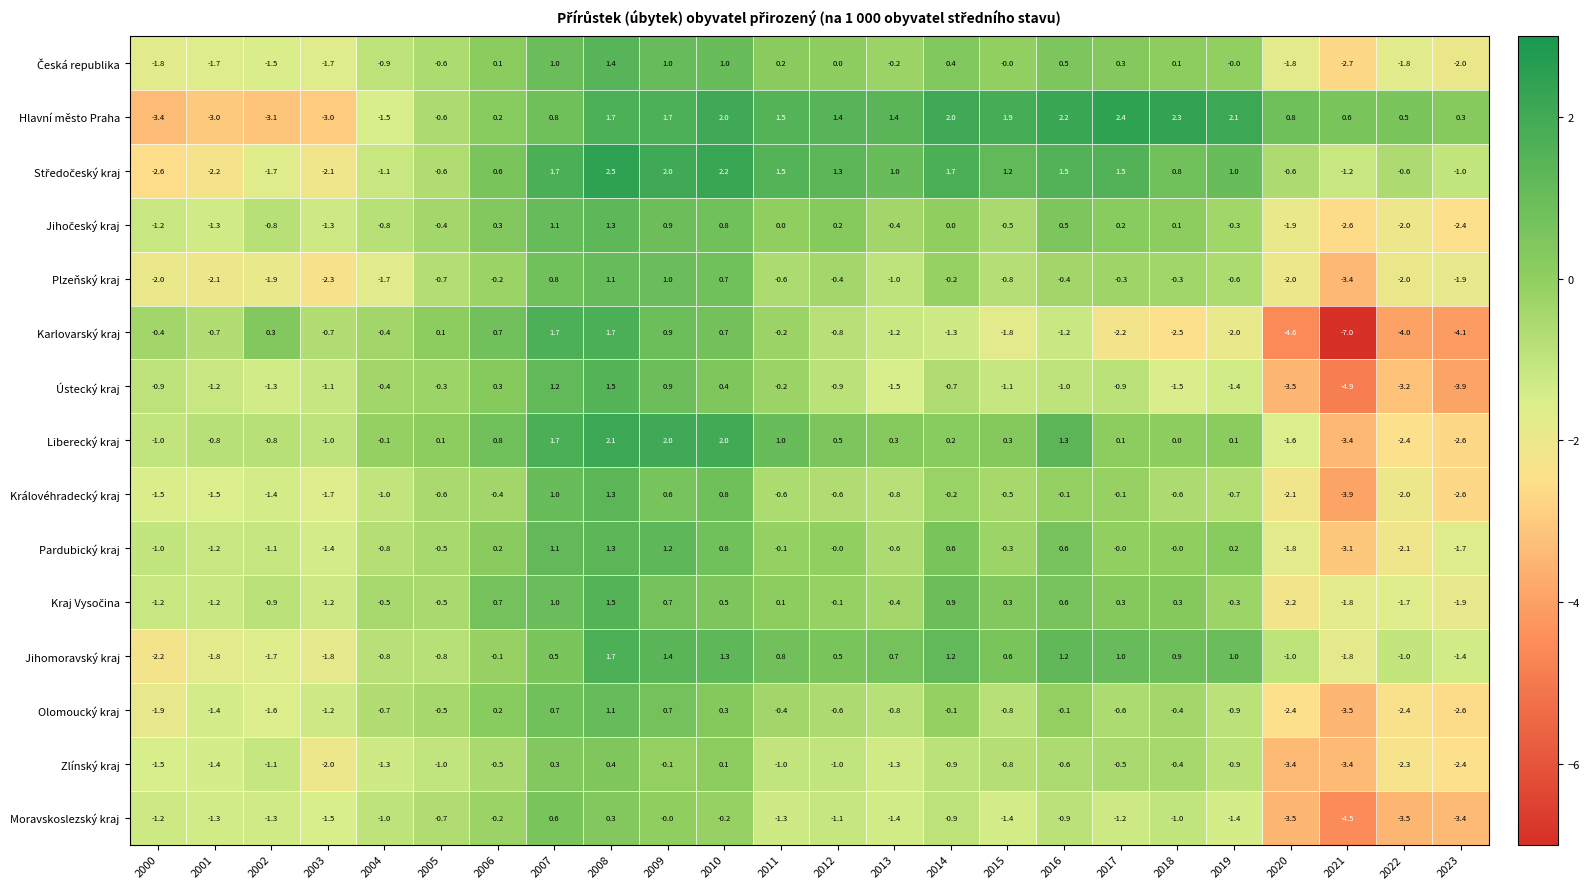

Which series has the largest total across all categories?

Hlavní město Praha